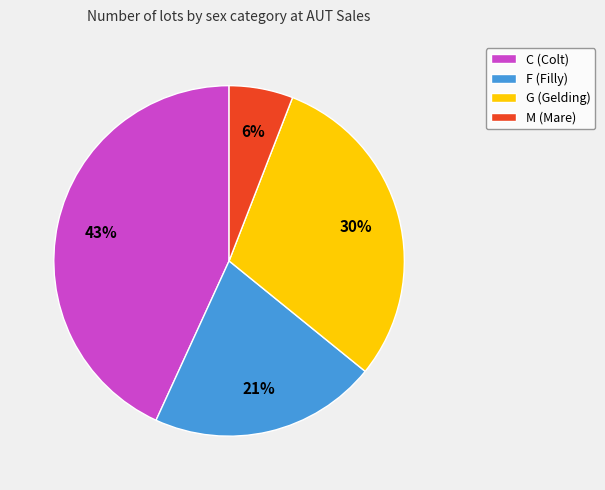

To the nearest percent, what is the difference between the largest and smallest slice percentages?

37%